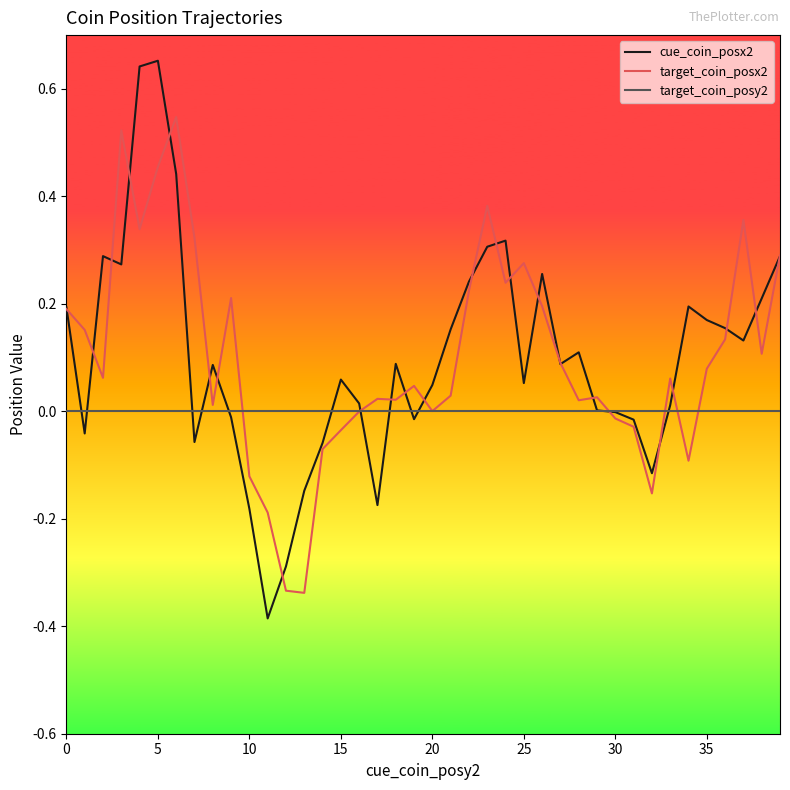

List the series in order of their peak value, lowest first.

target_coin_posy2, target_coin_posx2, cue_coin_posx2